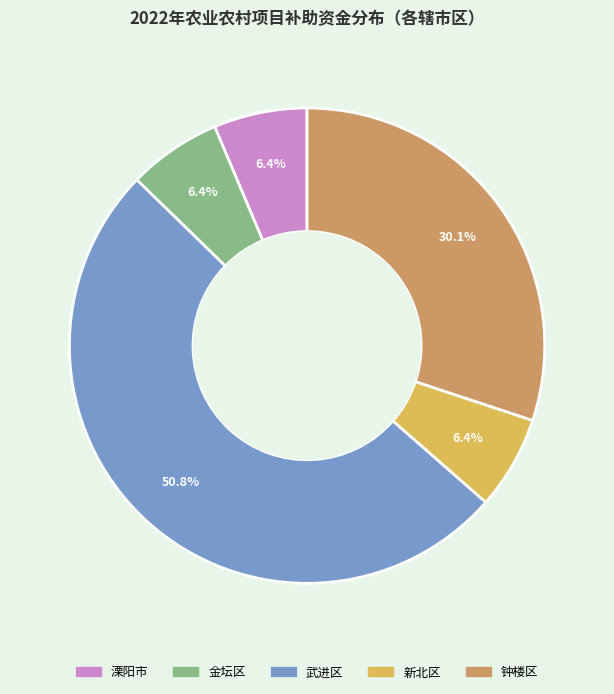

Which slice represents more than half of the pie?

武进区